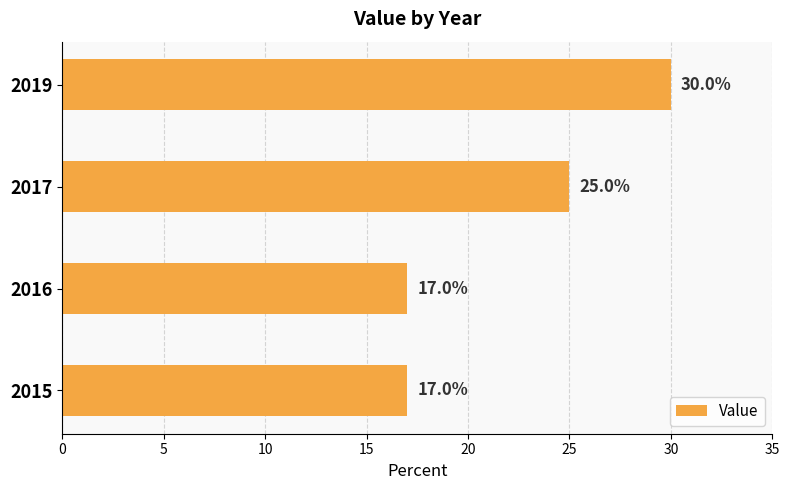

Is it true that the value at 2019 is 30?

True